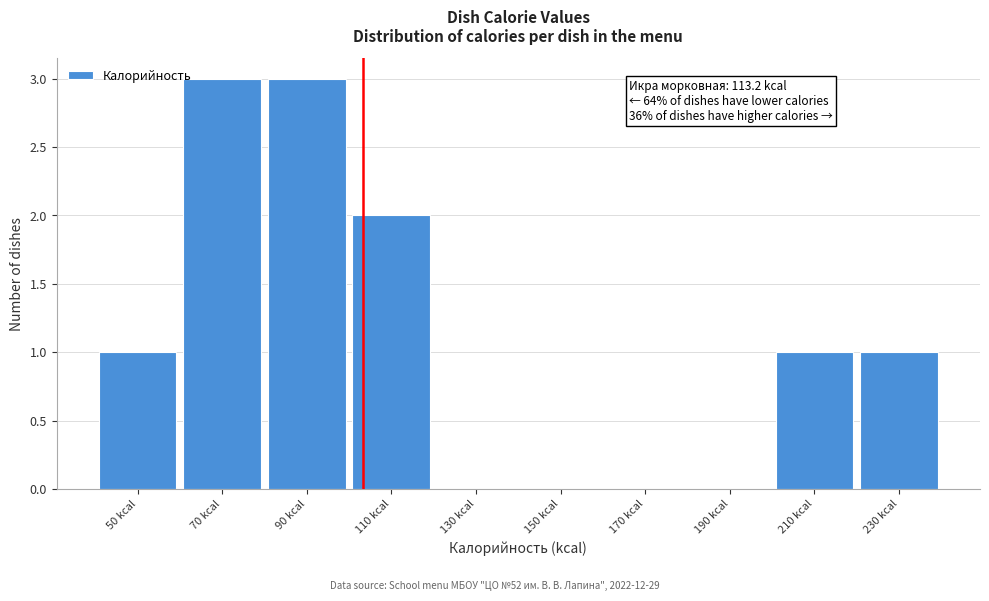

Reading left to right, what are all the values shown in this chart?

50 kcal=1	70 kcal=3	90 kcal=3	110 kcal=2	130 kcal=0	150 kcal=0	170 kcal=0	190 kcal=0	210 kcal=1	230 kcal=1